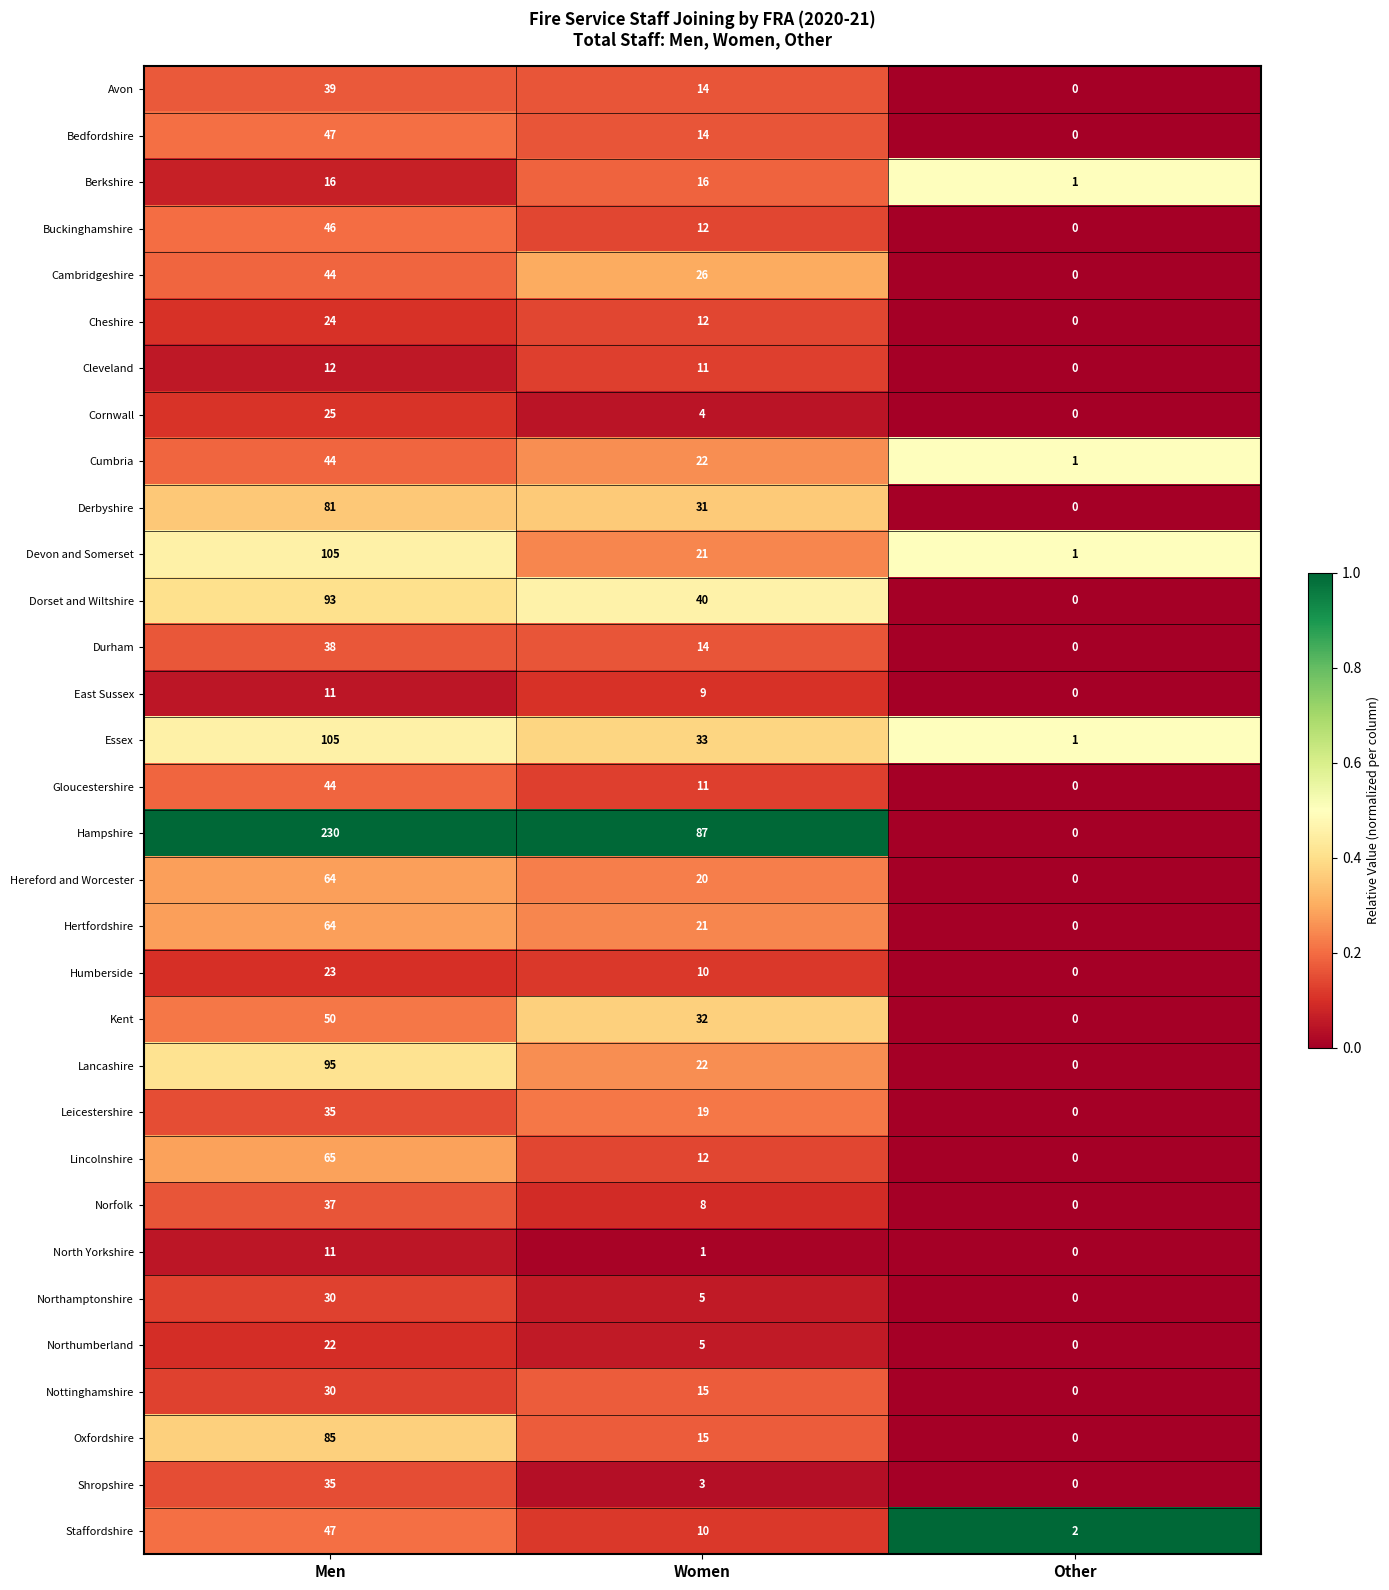

Rank the categories by Buckinghamshire value from lowest to highest.

Other, Women, Men